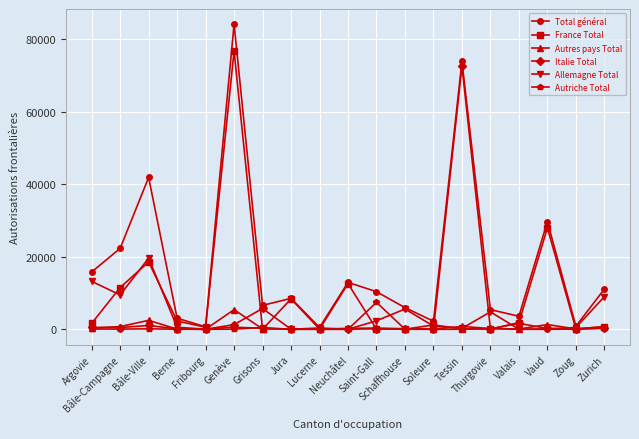

What is the difference between the Allemagne Total values at Bâle-Ville and Soleure?

18733